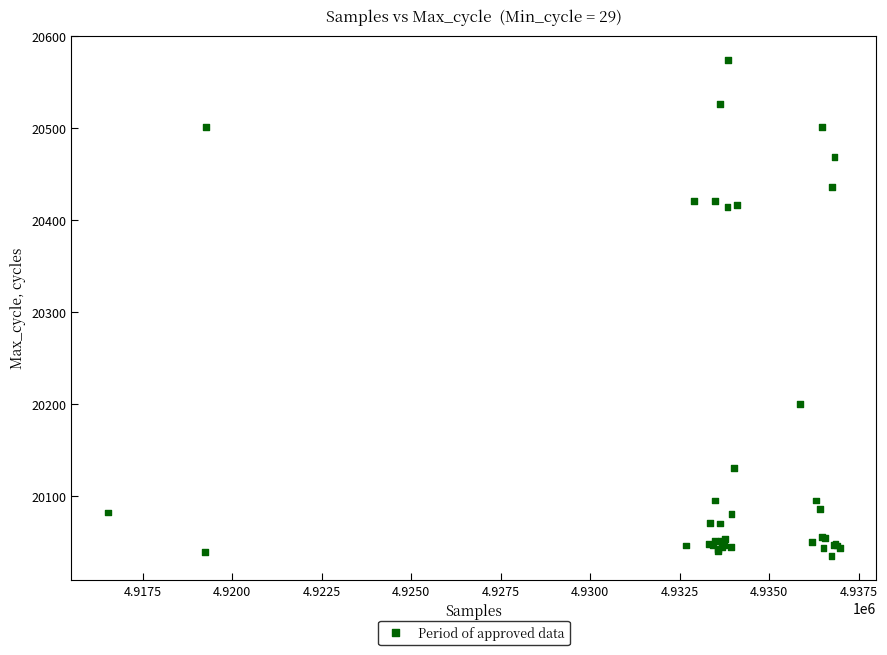

What Y value in the scatter plot is closest to 20304?

20200